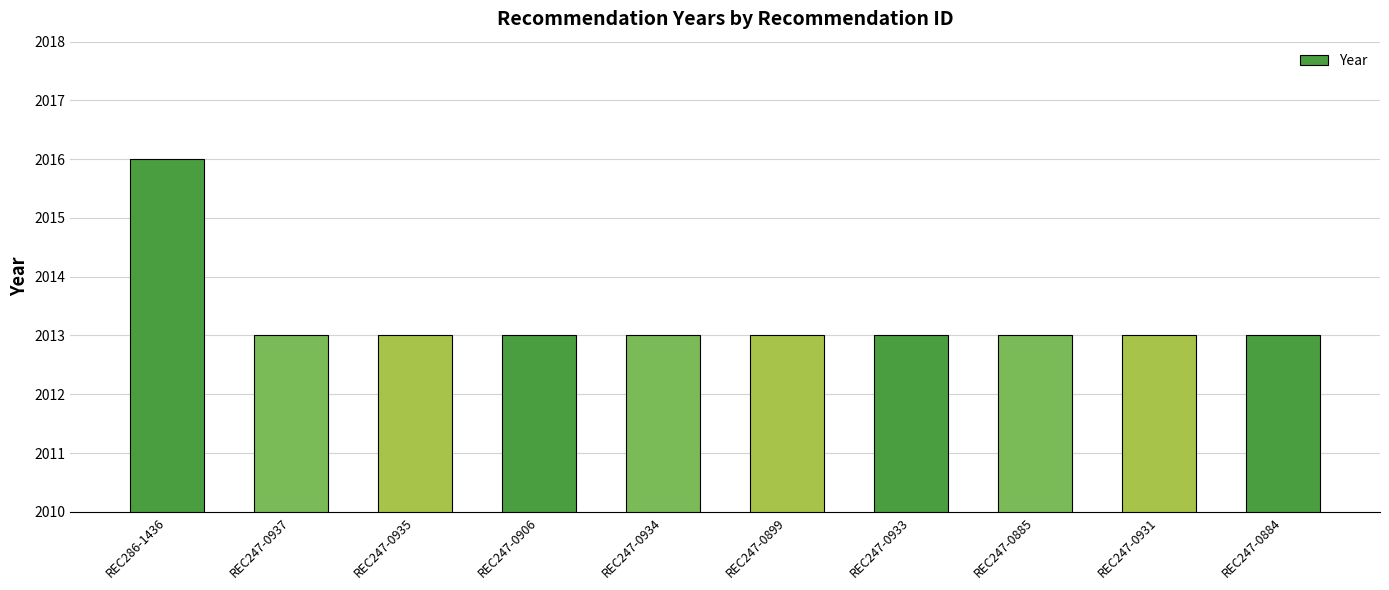

The value at REC247-0884 is 1291. True or false?

False